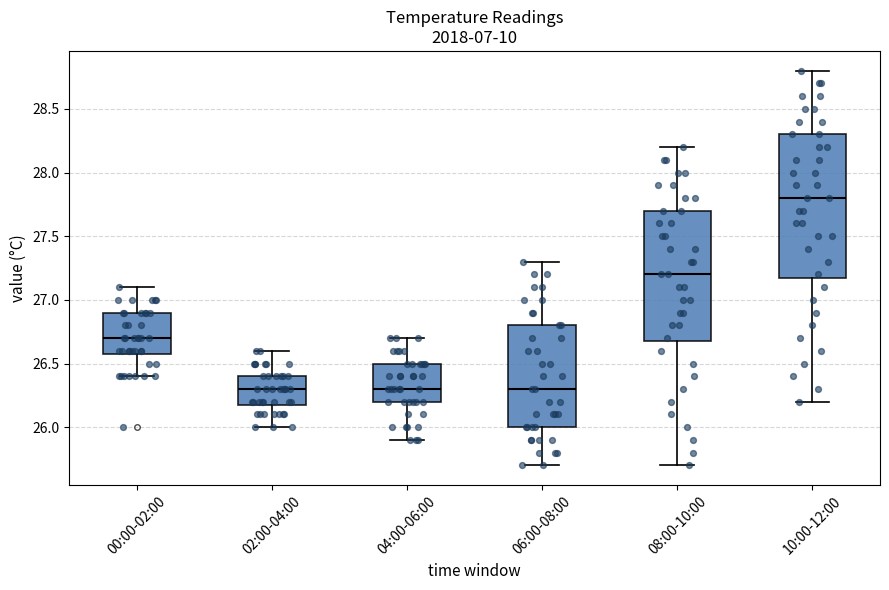

Where does the lower whisker of the box for 02:00-04:00 end on the y-axis? The values are not printed on the chart, so give them approximately, as read against the axis.

26.0